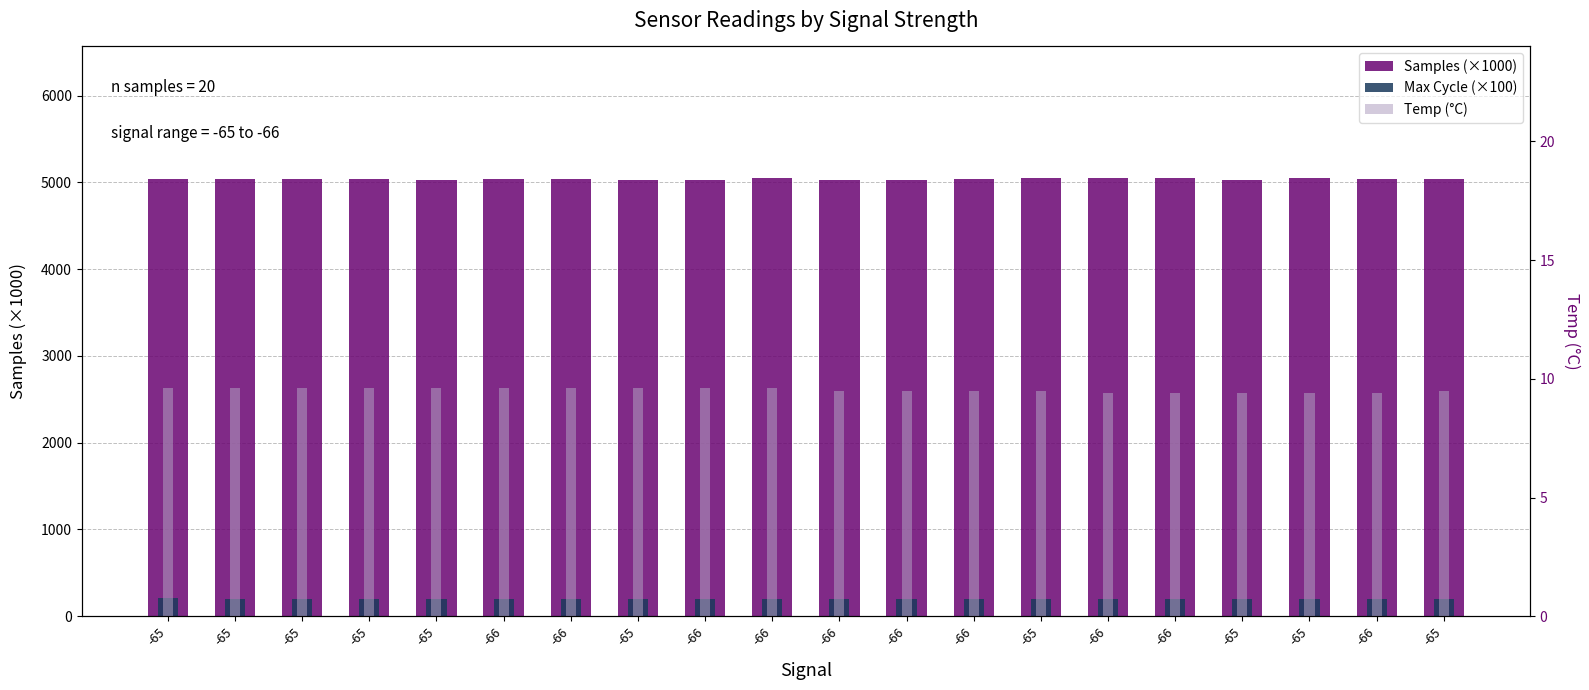

At which label does Samples (×1000) first exceed 5035?

-65